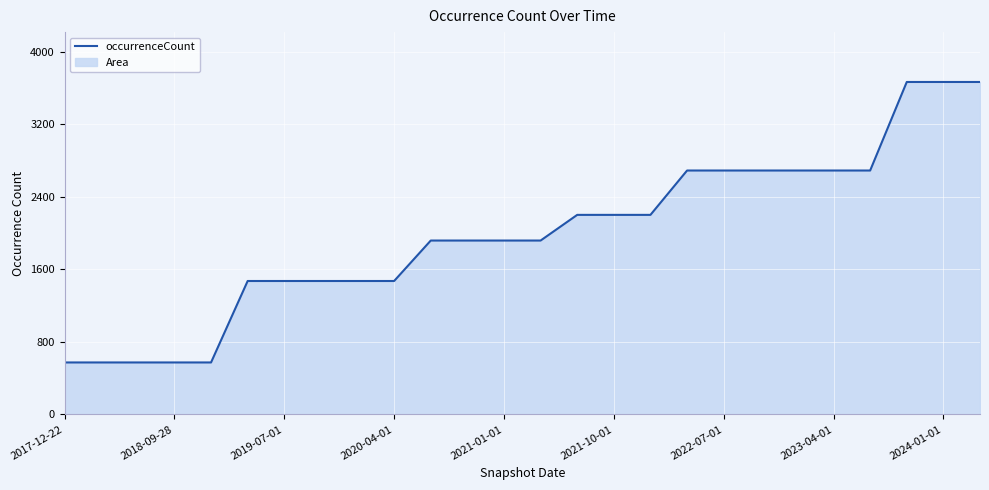

What is the smallest value displayed?

573